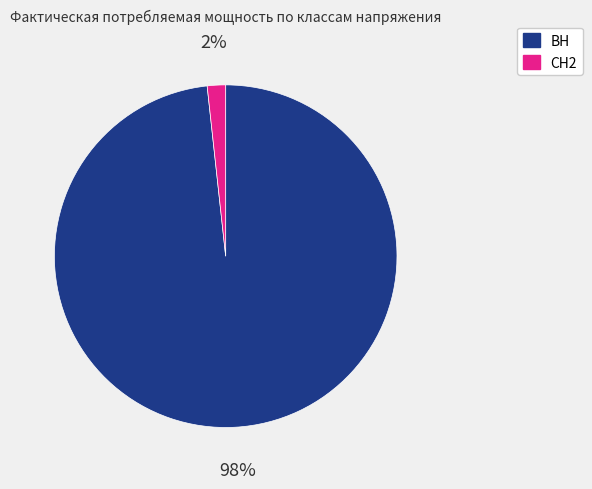

Count the number of slices in the pie.

2